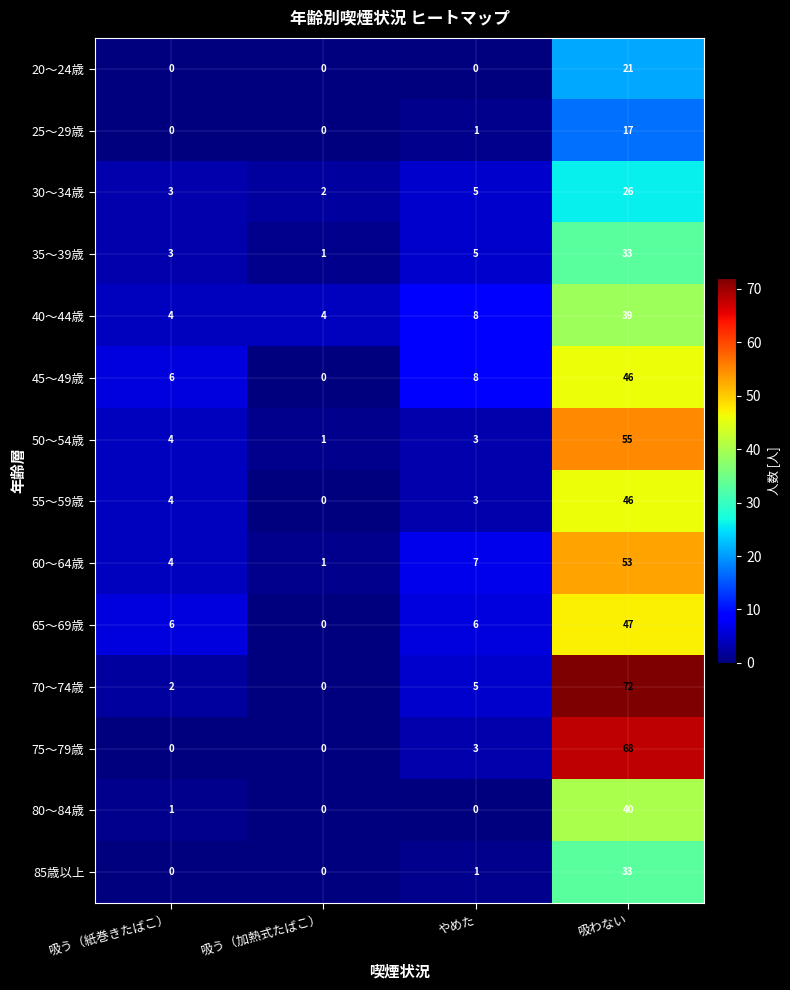

How many series are shown in this chart?

14